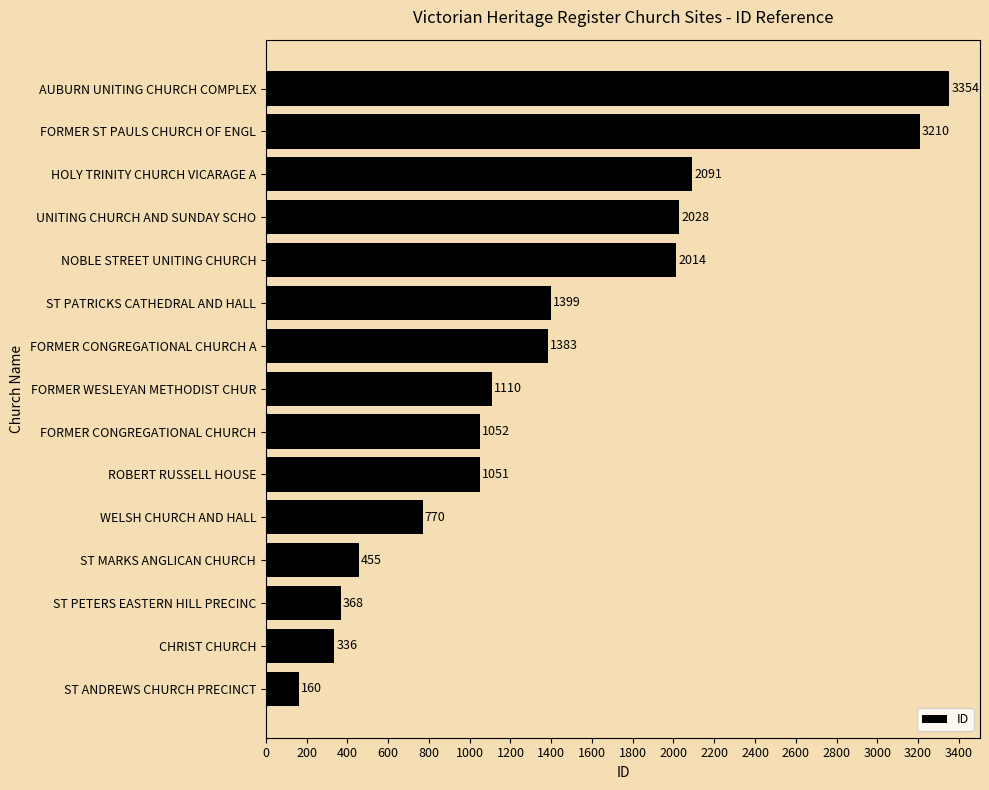

What is the sum of all values?

20781